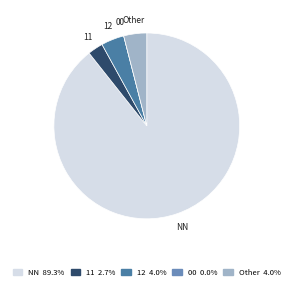

Do NN and 11 together represent more than half of the pie?

Yes